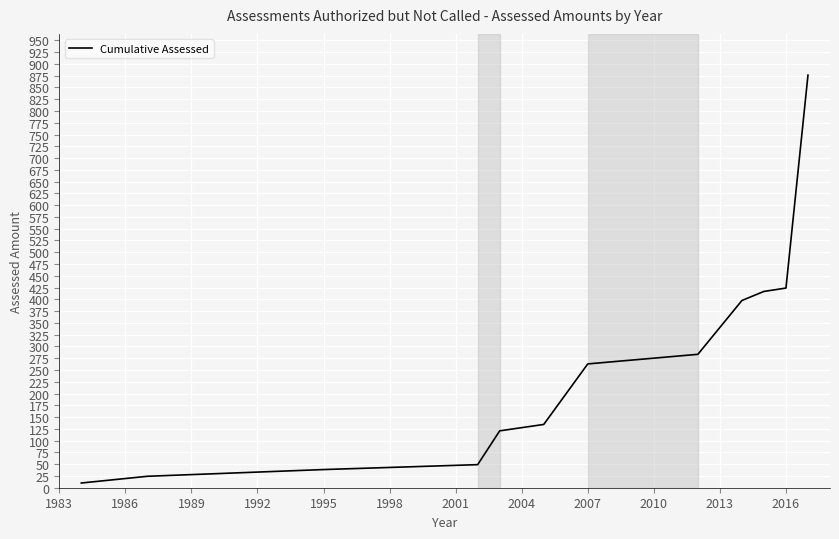

What is the sum of all values?

3037.8